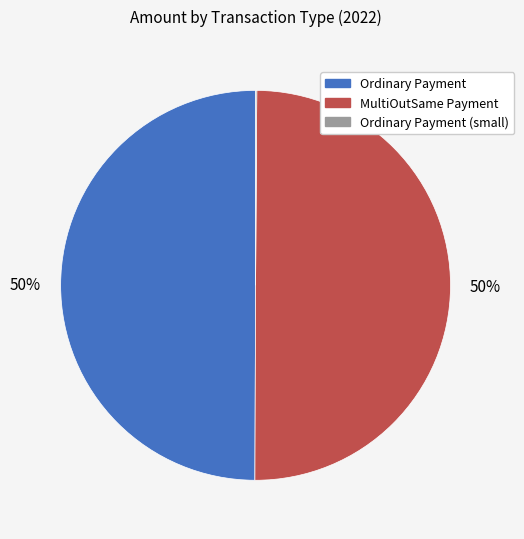

To the nearest percent, what is the average slice percentage?

33%